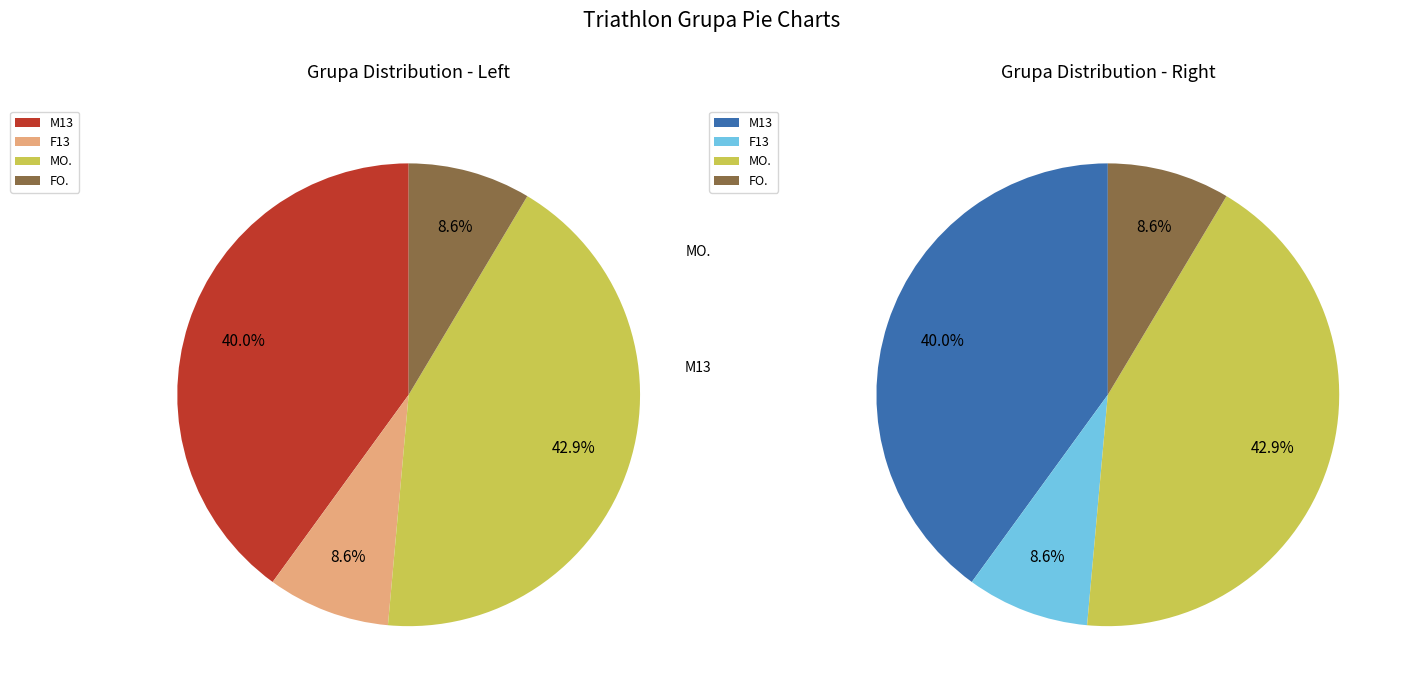

Is there any slice that represents more than half of the pie?

No